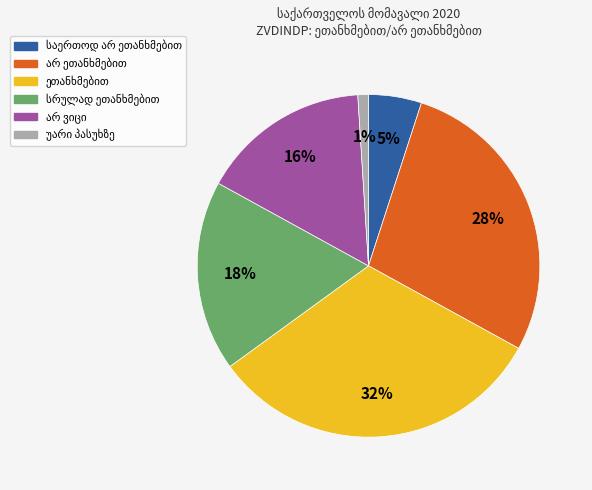

To the nearest percent, what is the difference between the largest and smallest slice percentages?

31%